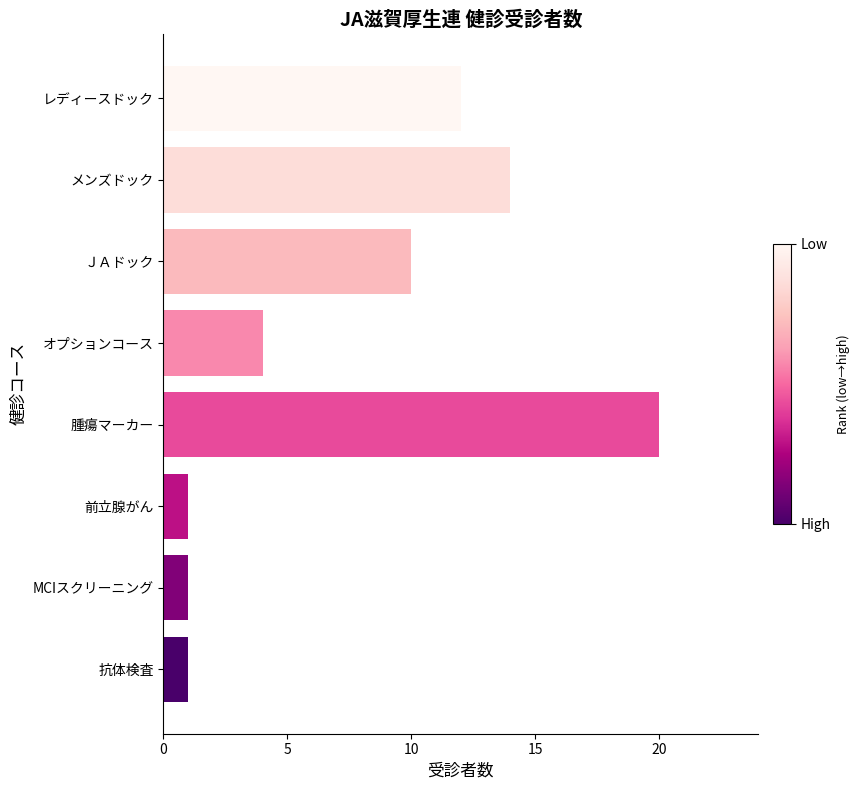

Is it true that the value at 前立腺がん is 1?

True